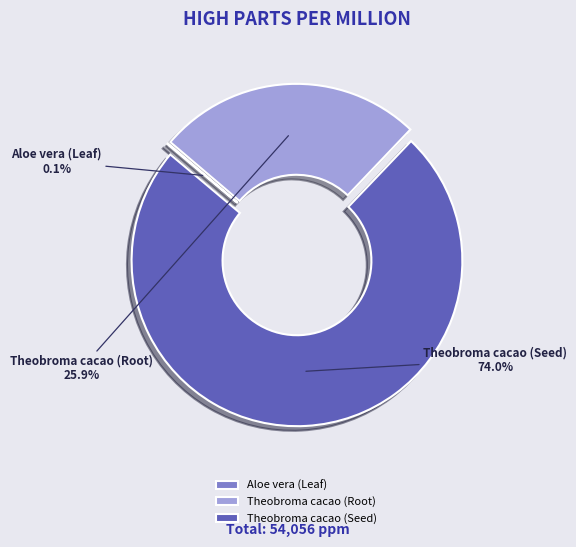

What is the largest slice in the pie chart?

Theobroma cacao (Seed)